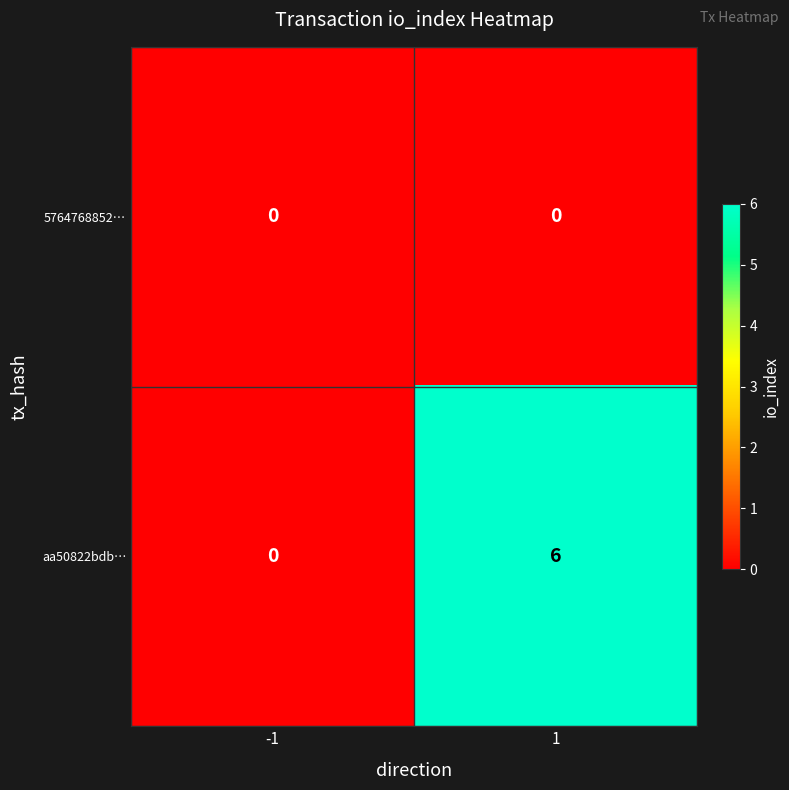

Reading left to right, what are all the values shown in this chart?

5764768852…: 0	0
aa50822bdb…: 0	6